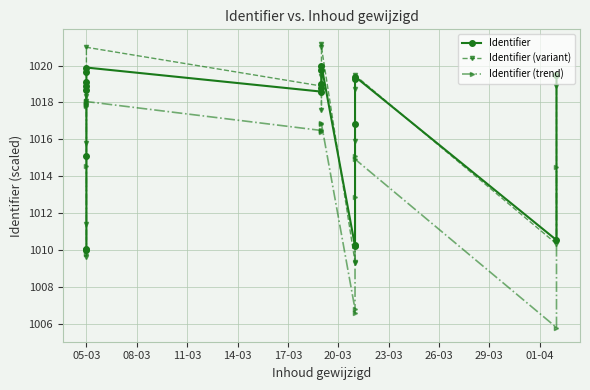

What is the value of the Identifier (trend) point at the 11th from the left?

1016.4